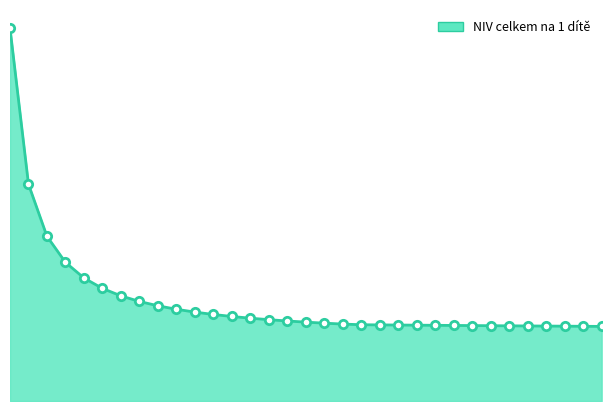

Does the chart have visible grid lines?

No